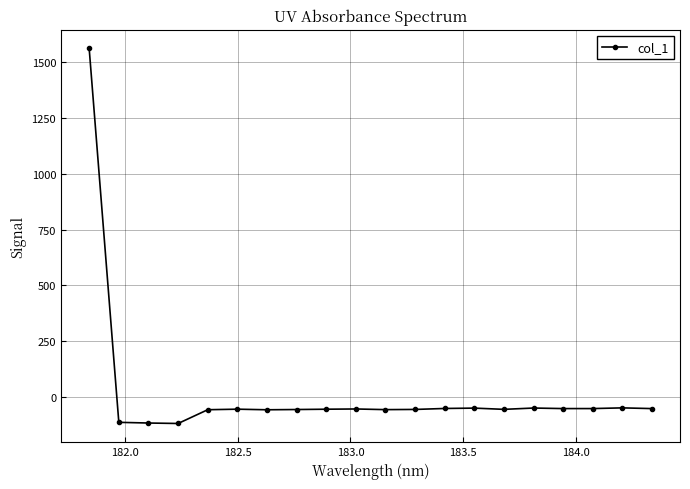

What is the average value?

18.1